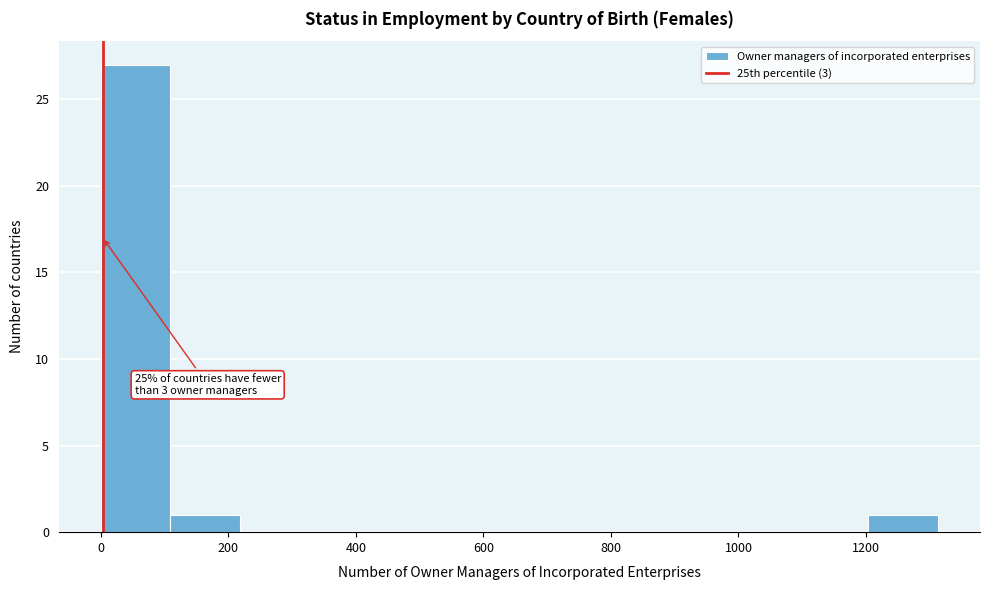

Over which range of the x-axis is the bar tallest?

0 to 100